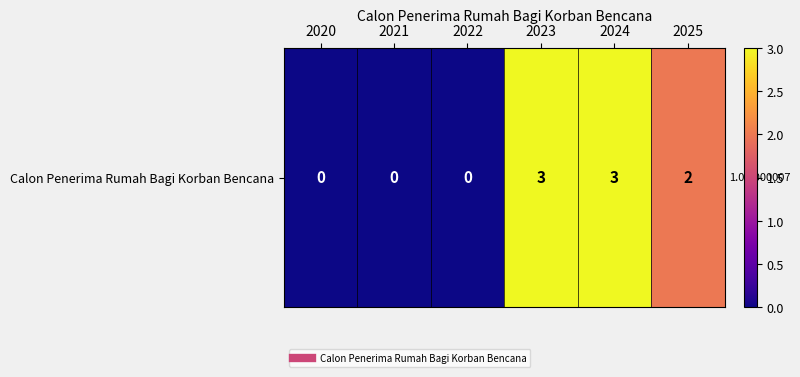

Reading left to right, transcribe all the data shown in this chart.

2020=0	2021=0	2022=0	2023=3	2024=3	2025=2